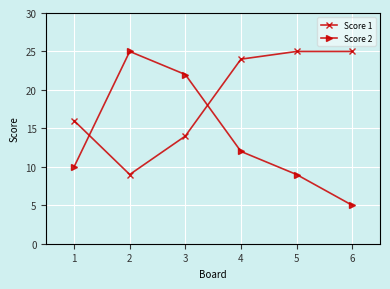

Which label corresponds to the smallest value in the chart?

6